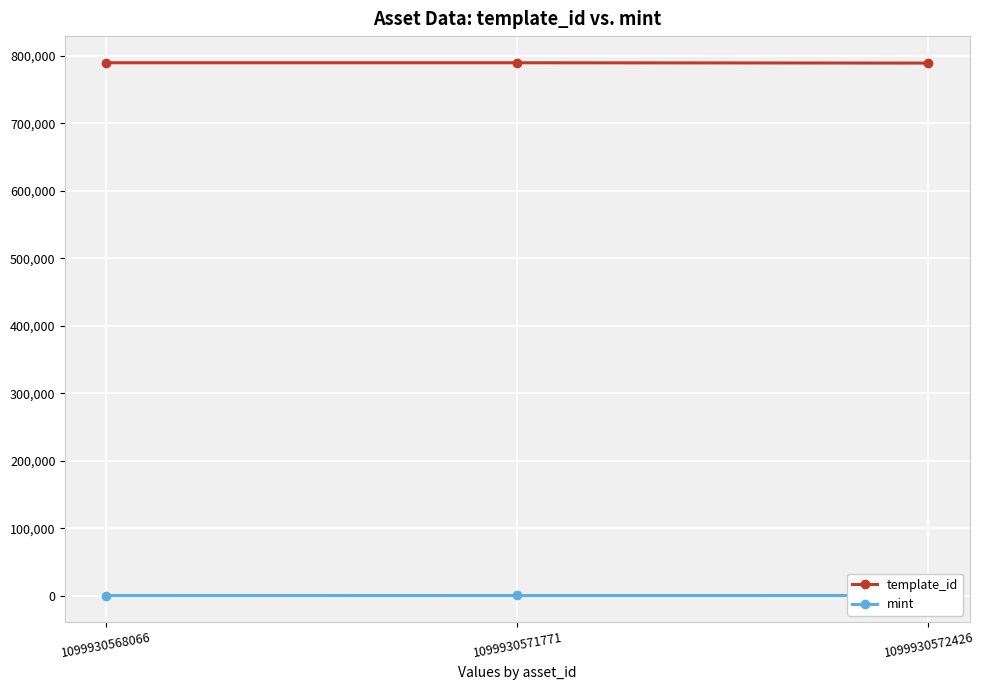

Is it true that template_id equals 1364494 at 1099930568066?

False